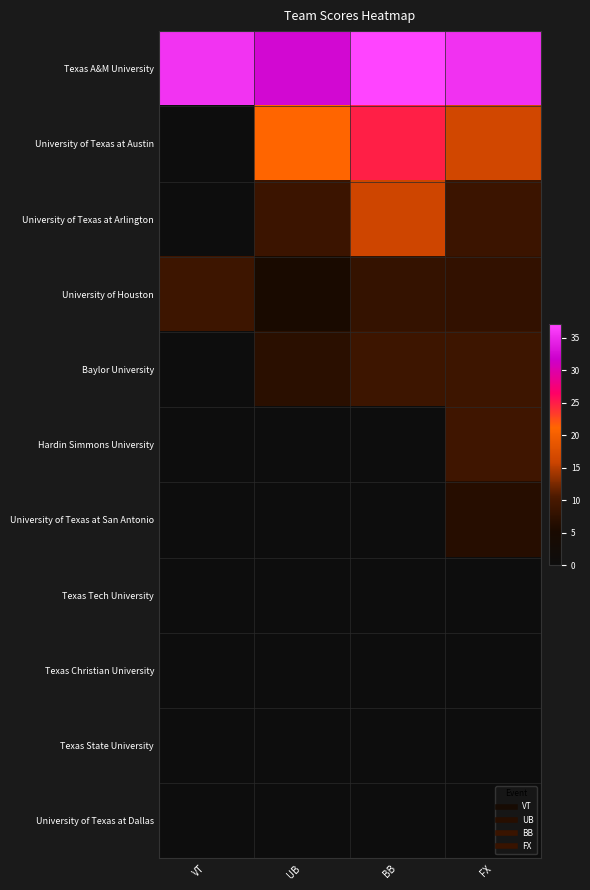

Reading left to right, transcribe all the data shown in this chart.

Texas A&M University: VT=35.7	UB=32.4	BB=37.1	FX=35.6
University of Texas at Austin: VT=0.0	UB=21.3	BB=24.8	FX=16.5
University of Texas at Arlington: VT=0.0	UB=8.7	BB=16.1	FX=8.8
University of Houston: VT=9.0	UB=5.0	BB=8.0	FX=7.8
Baylor University: VT=0.0	UB=7.0	BB=9.1	FX=9.1
Hardin Simmons University: VT=0.0	UB=0.0	BB=0.0	FX=9.2
University of Texas at San Antonio: VT=0.0	UB=0.0	BB=0.0	FX=6.6
Texas Tech University: VT=0.0	UB=0.0	BB=0.0	FX=0.0
Texas Christian University: VT=0.0	UB=0.0	BB=0.0	FX=0.0
Texas State University: VT=0.0	UB=0.0	BB=0.0	FX=0.0
University of Texas at Dallas: VT=0.0	UB=0.0	BB=0.0	FX=0.0